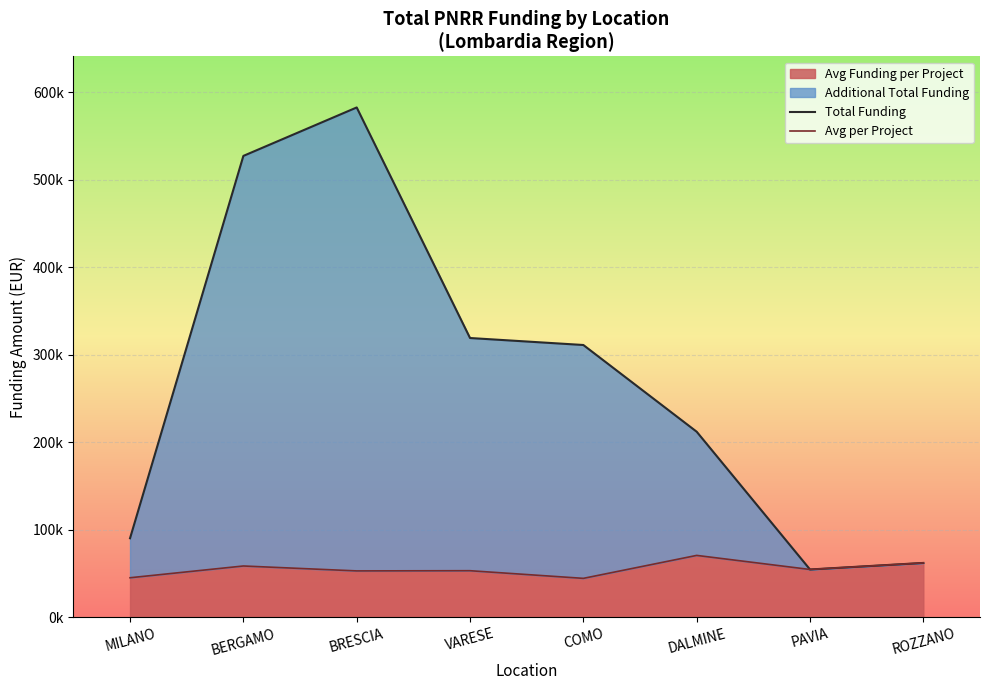

How many series are shown in this chart?

2